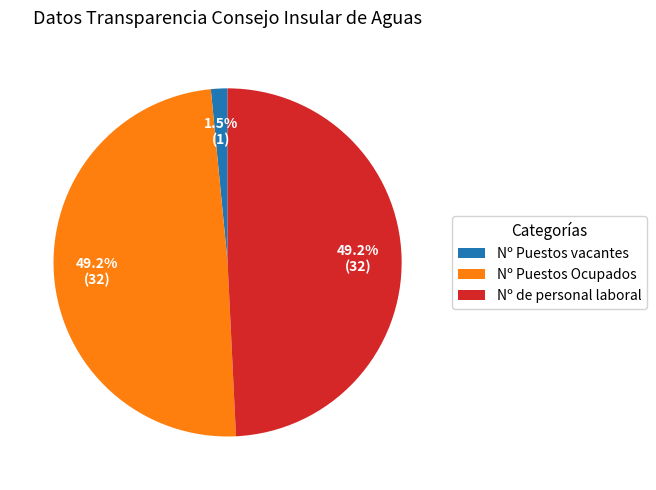

What percentage is the Nº Puestos Ocupados slice, to the nearest percent?

49%